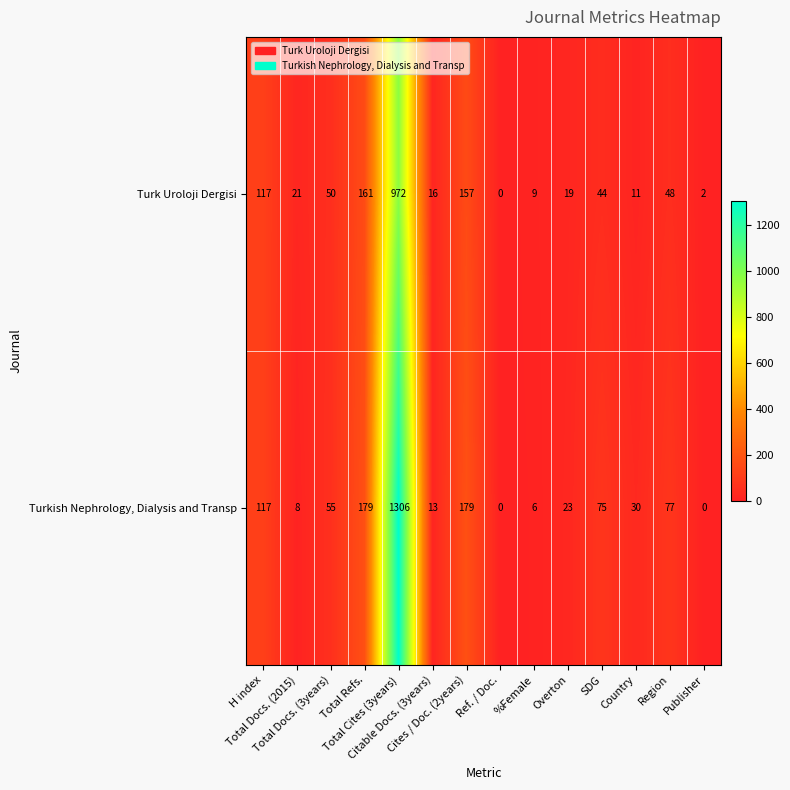

What is the difference between the highest and lowest values at Country?

19